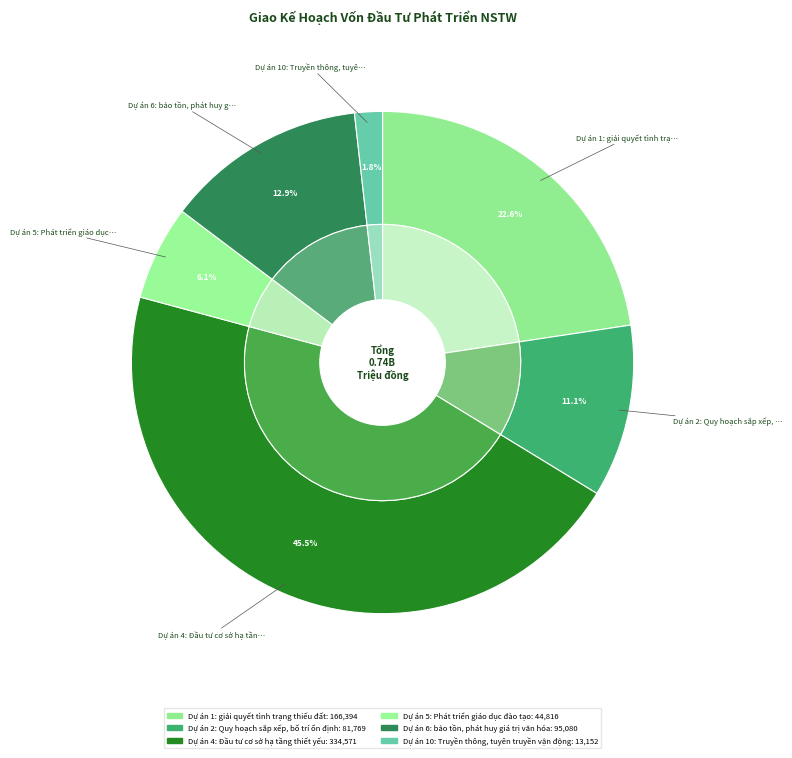

To the nearest percent, what percentage of the pie is Dự án 4: Đầu tư cơ sở hạ tầng thiết yếu?

45%